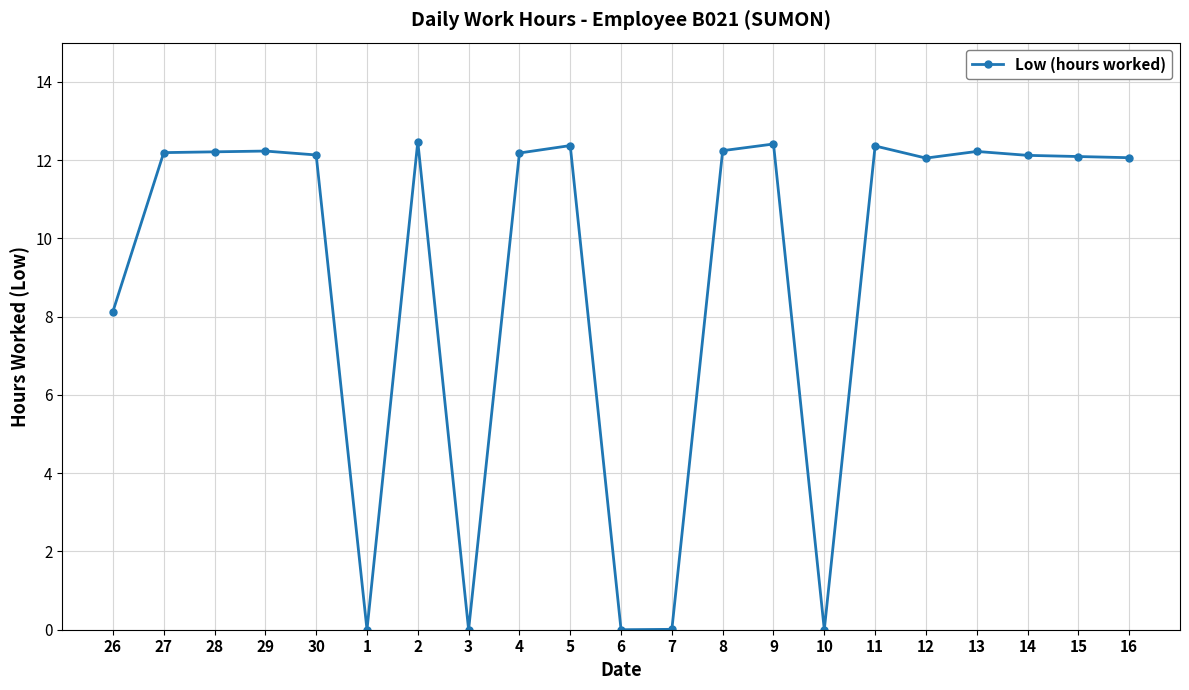

What is the label of the 17th point from the left?

12